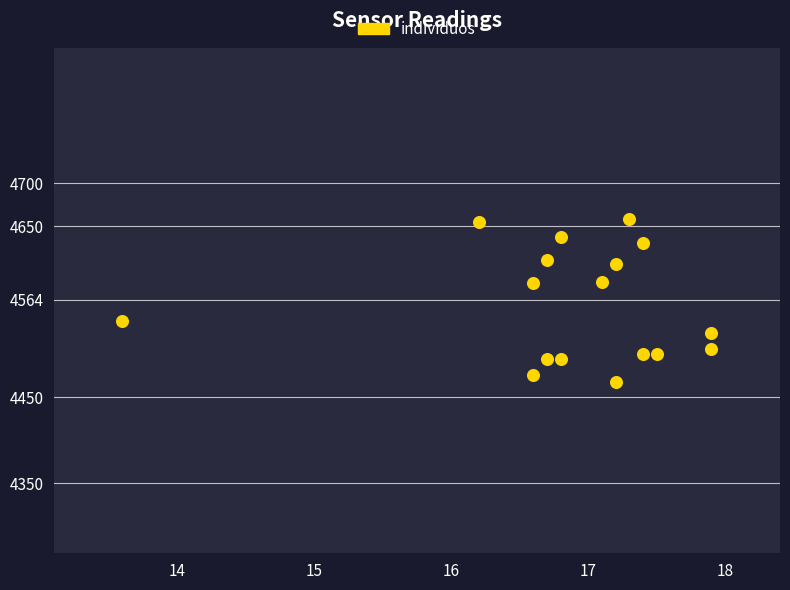

What is the range of X values (max minus min)?

4.3